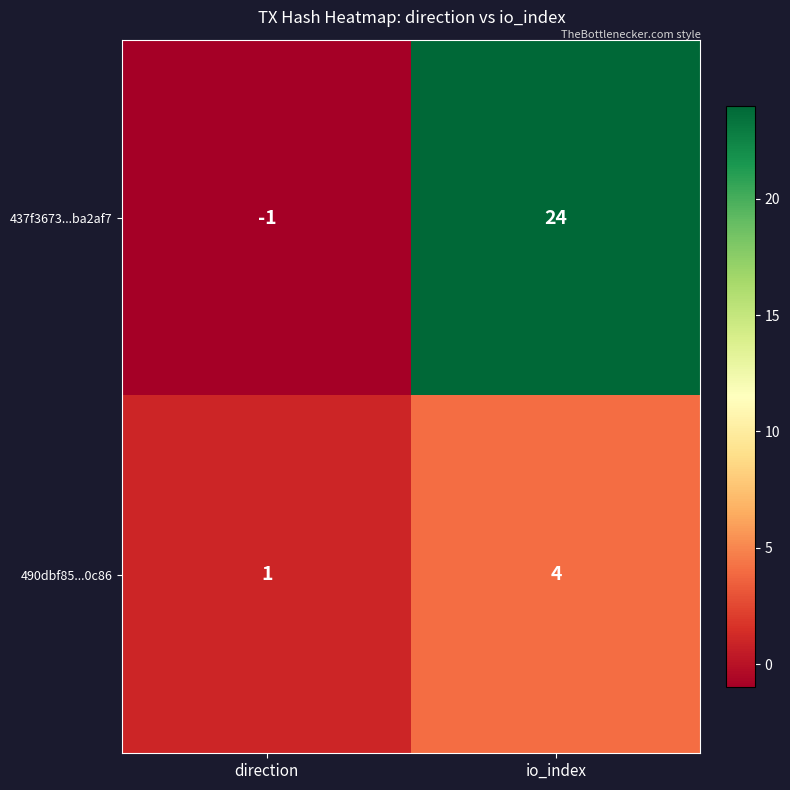

The value of 437f3673...ba2af7 at io_index is 24. True or false?

True